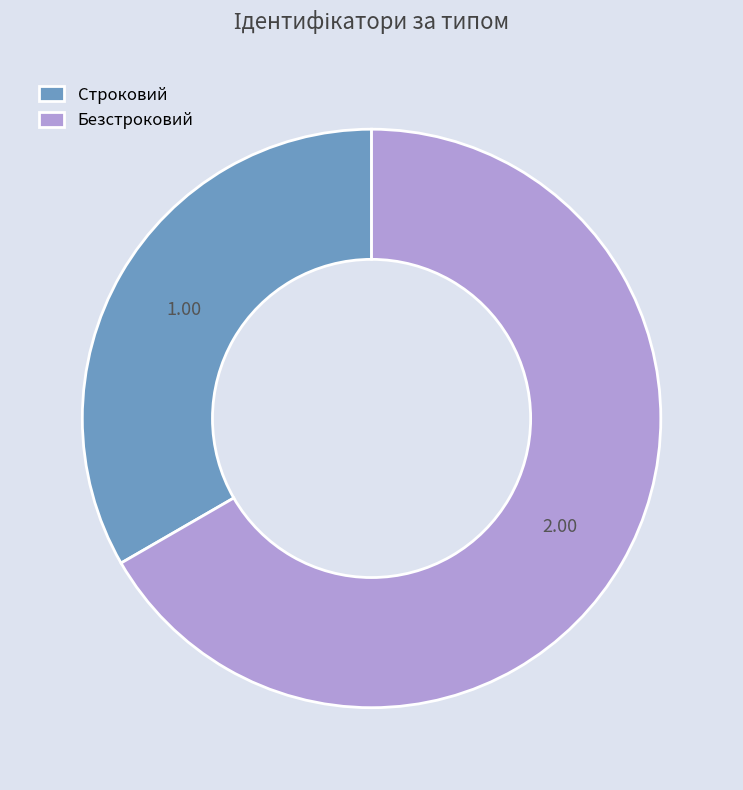

Combined, do Безстроковий and Строковий account for over 50%?

Yes